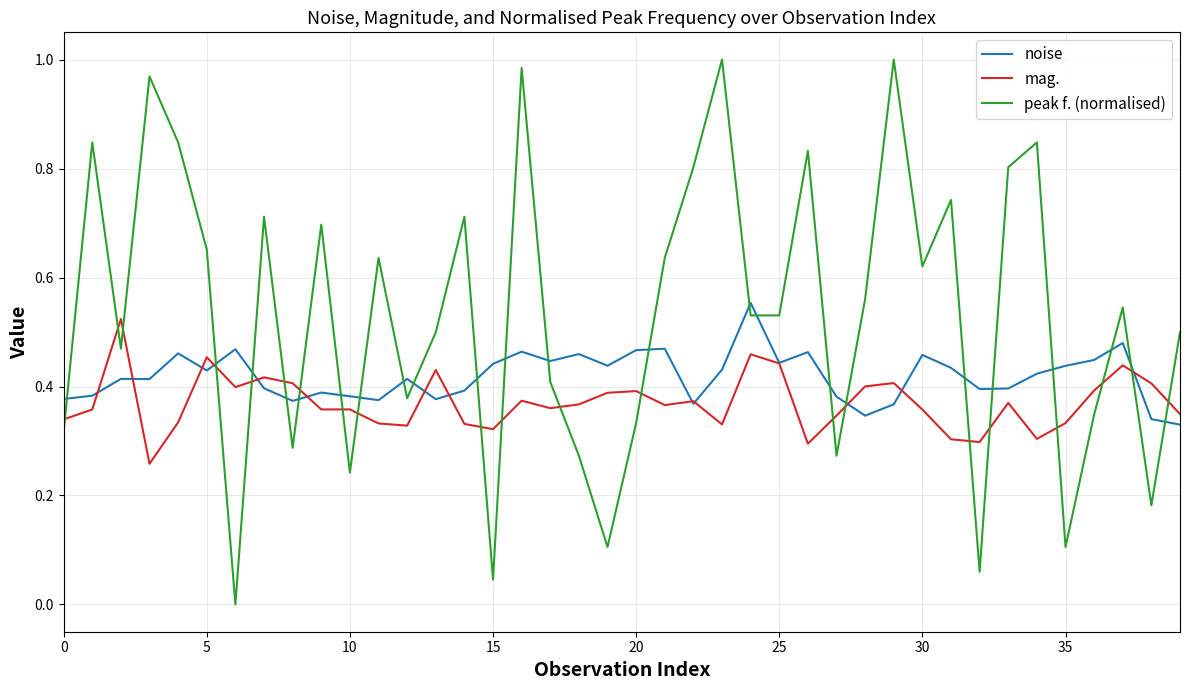

How many lines are shown in the chart?

3